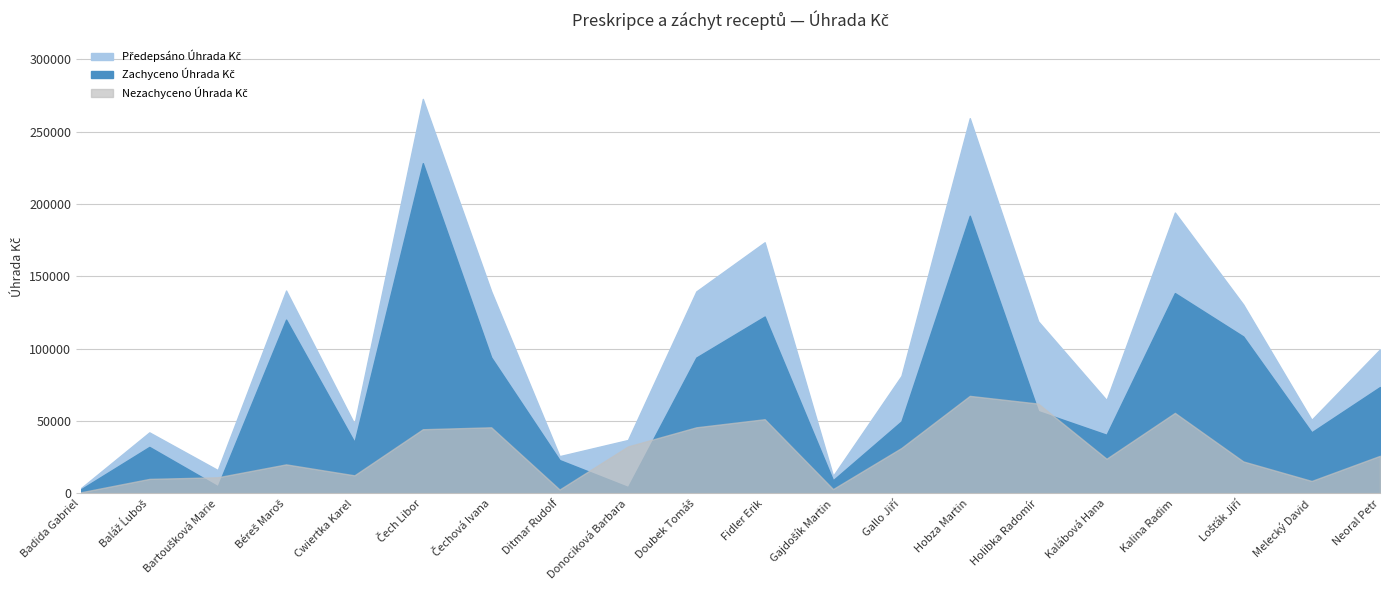

What is the difference between the Předepsáno Úhrada Kč values at Cwiertka Karel and Čech Libor?

224586.6